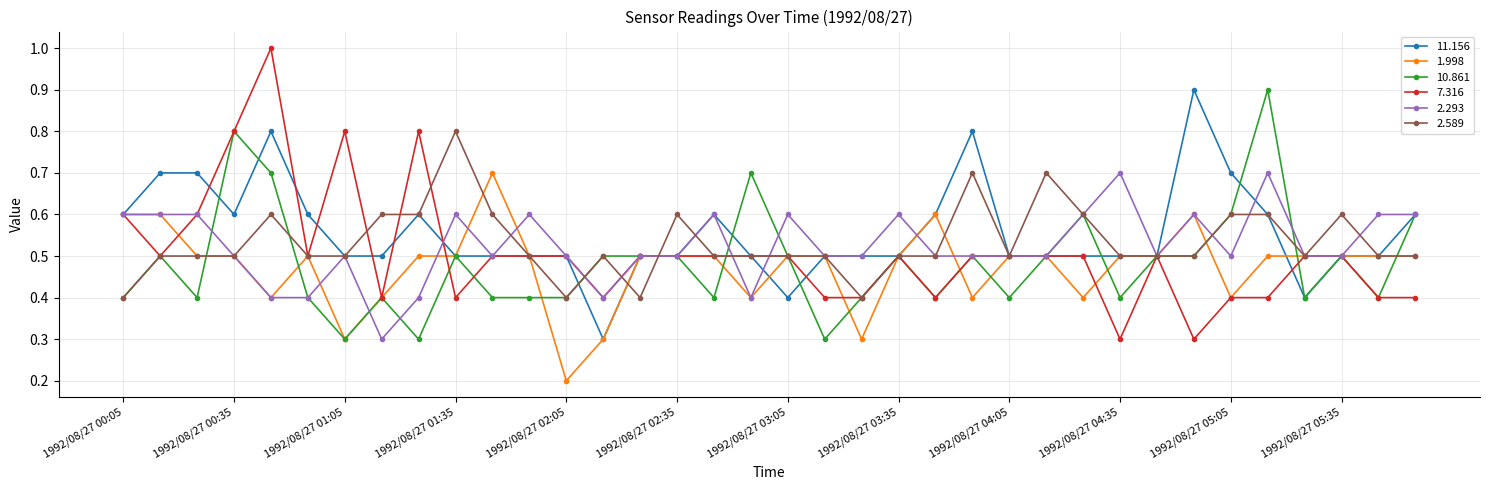

Which series has the largest range (max minus min)?

7.316